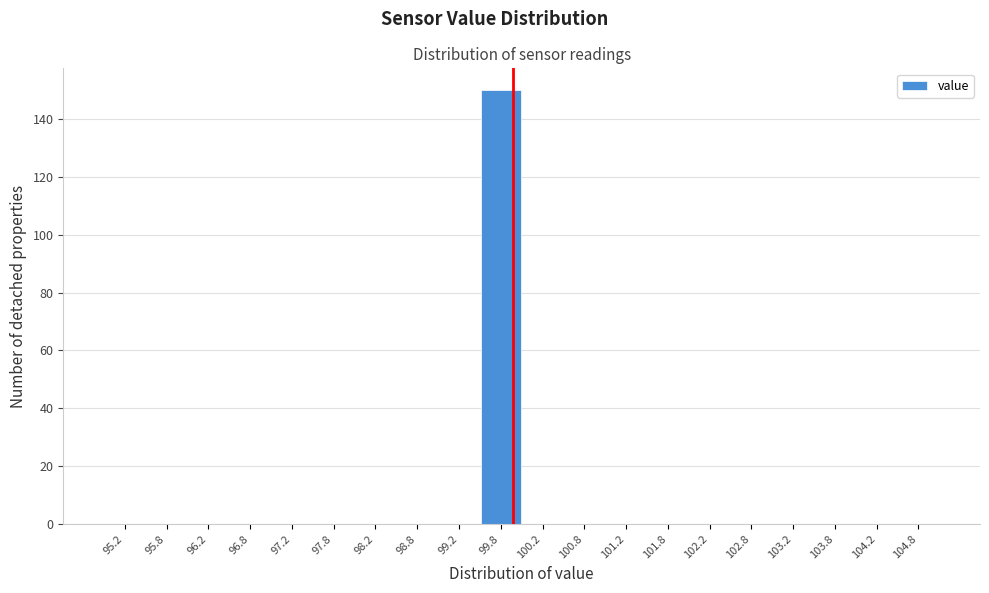

Reading left to right, list every bar in this chart as the range it spans on the x-axis followed by its height. The values are not printed on the chart, so give them approximately, as read against the axis.

95.0 to 95.5: 0
95.5 to 96.0: 0
96.0 to 96.5: 0
96.5 to 97.0: 0
97.0 to 97.5: 0
97.5 to 98.0: 0
98.0 to 98.5: 0
98.5 to 99.0: 0
99.0 to 99.5: 0
99.5 to 100.0: 150
100.0 to 100.5: 0
100.5 to 101.0: 0
101.0 to 101.5: 0
101.5 to 102.0: 0
102.0 to 102.5: 0
102.5 to 103.0: 0
103.0 to 103.5: 0
103.5 to 104.0: 0
104.0 to 104.5: 0
104.5 to 105.0: 0